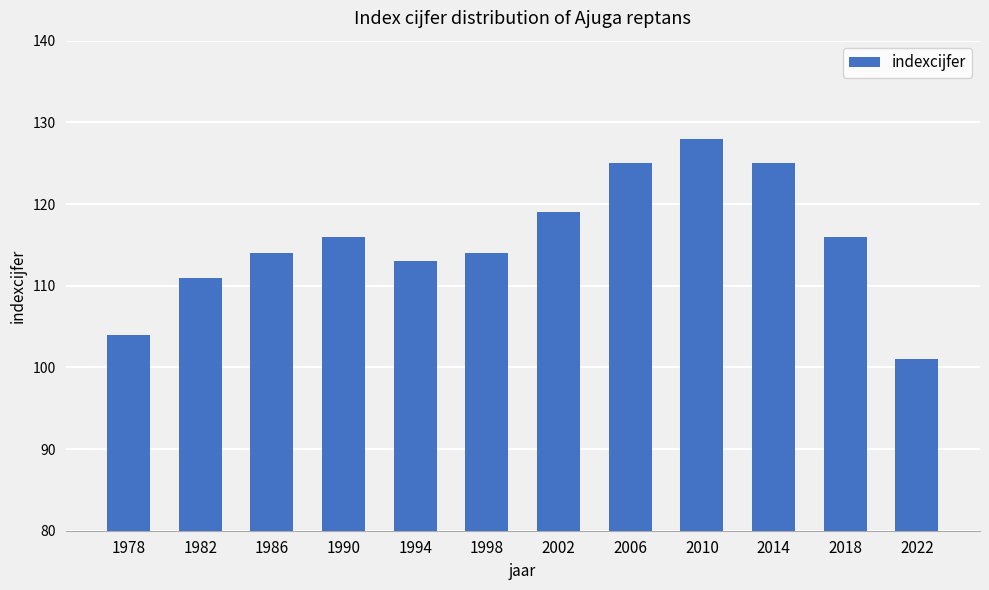

What is the sum of the values at 1986 and 2006?

239